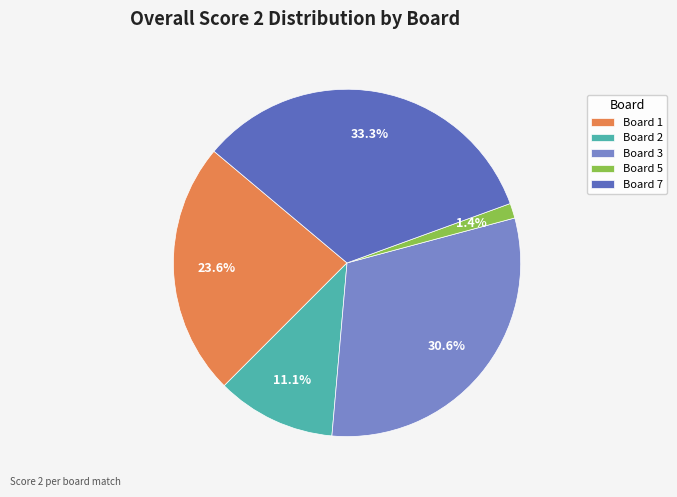

How many slices are in this pie chart?

5